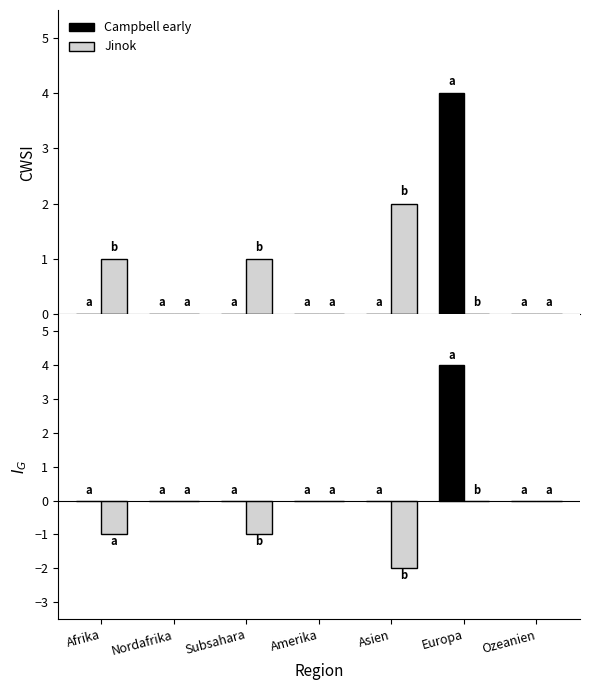

What are all the series names shown in the legend?

Campbell early, Jinok